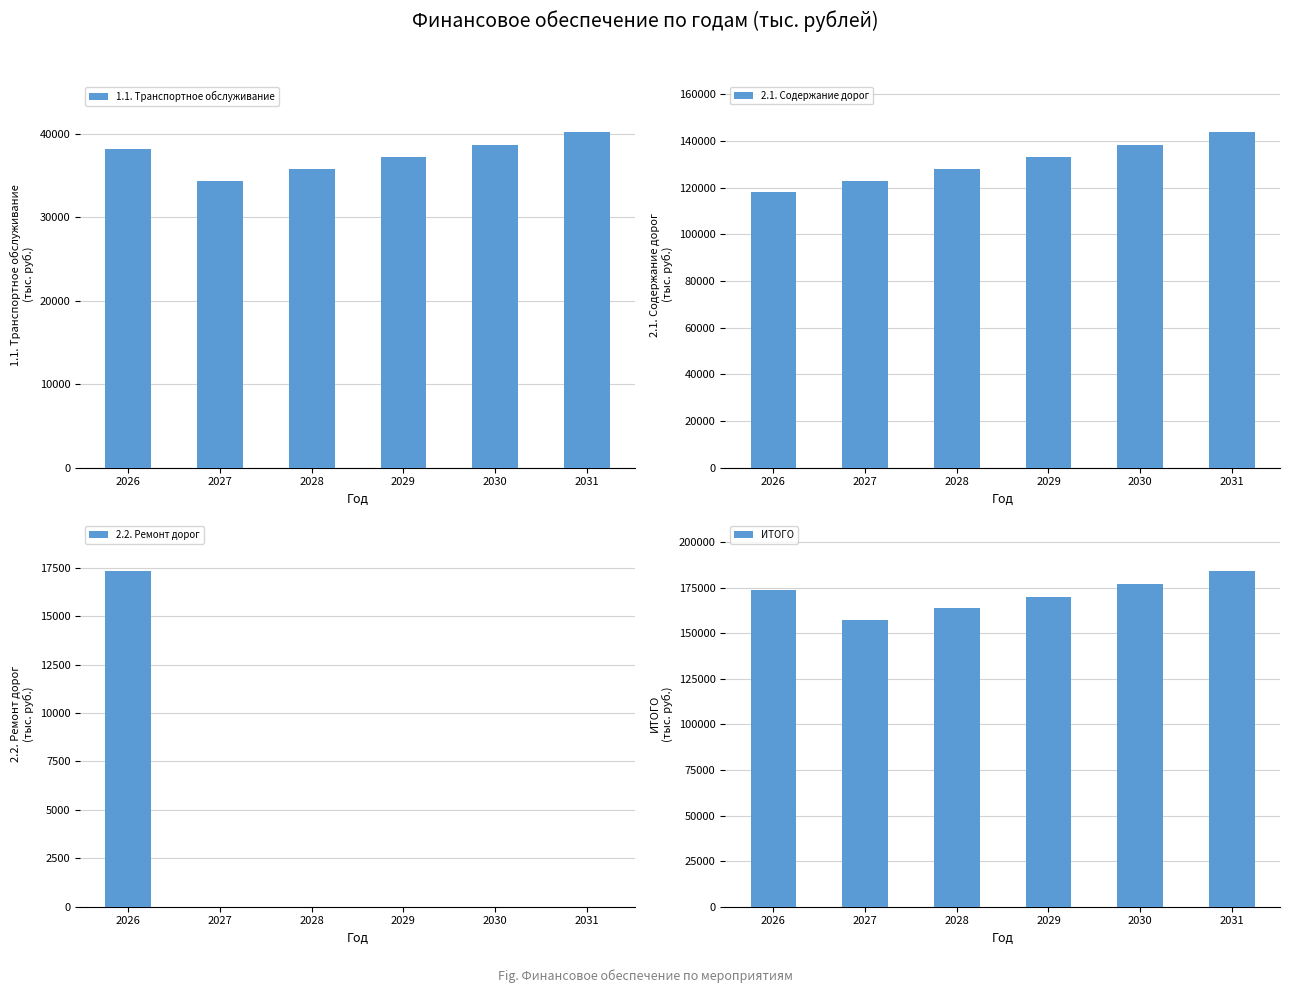

Is it true that ИТОГО equals 163596.0 at 2028?

True